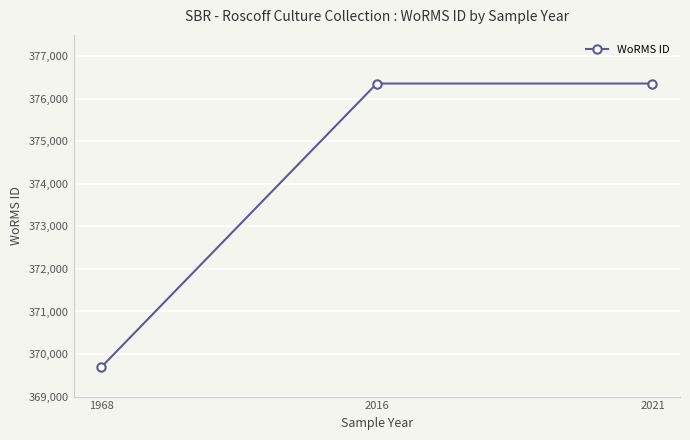

What is the approximate value at 1968?

369688